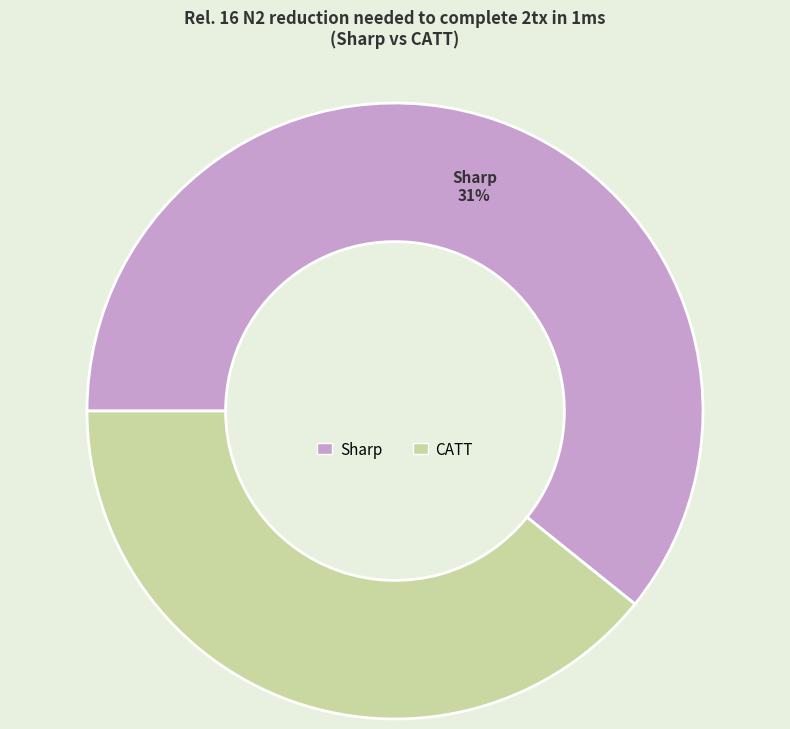

Combined, what portion of the pie is CATT and Sharp?

100.0%